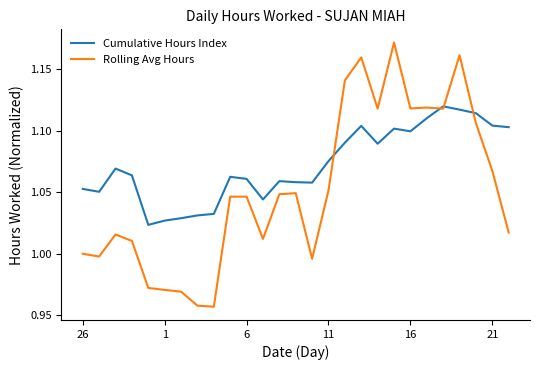

List the series in order of their peak value, highest first.

Rolling Avg Hours, Cumulative Hours Index